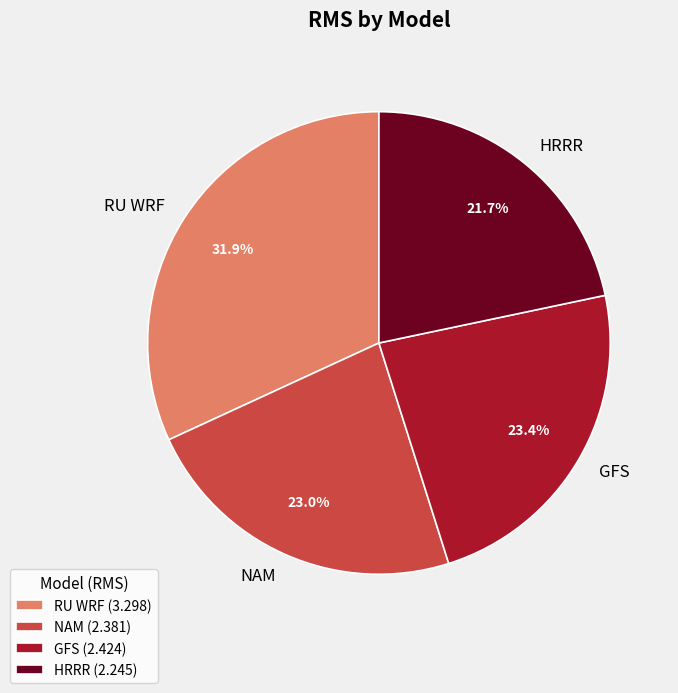

To the nearest percent, what is the combined percentage of NAM and GFS?

46%